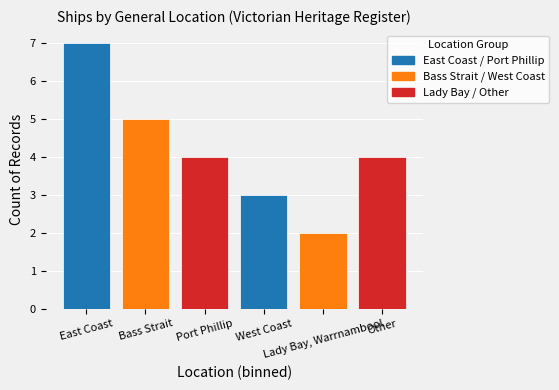

What is the greatest value displayed?

7